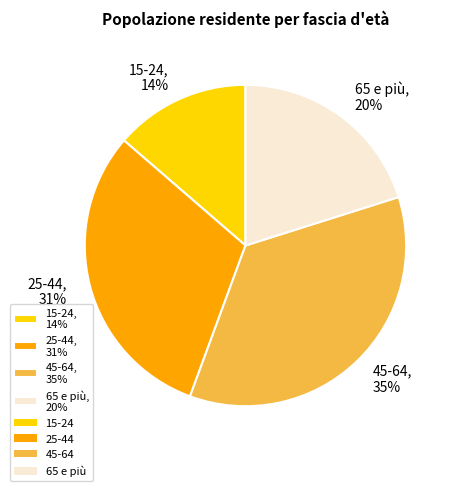

Which category has the smallest portion of the pie?

15-24